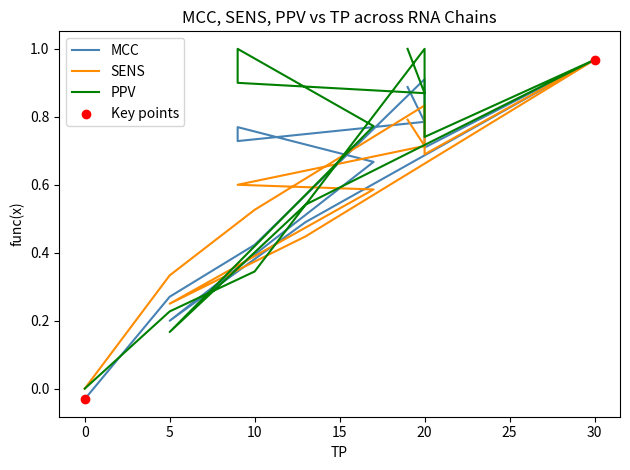

What are all the series names shown in the legend?

MCC, SENS, PPV